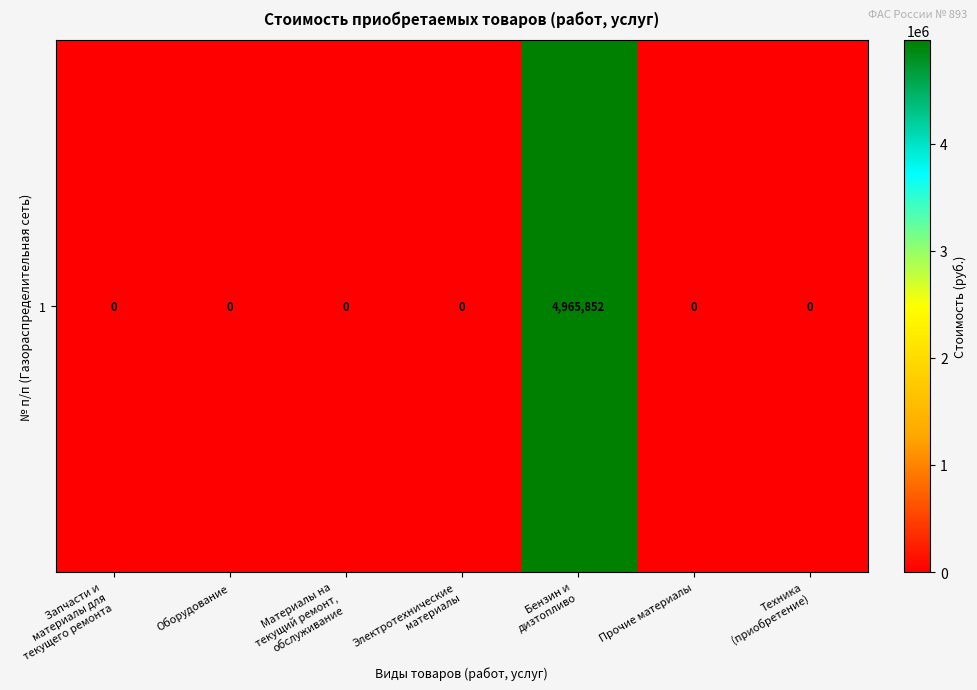

List the labels in order of value, smallest first.

Запчасти и
материалы для
текущего ремонта, Оборудование, Материалы на
текущий ремонт,
обслуживание, Электротехнические
материалы, Прочие материалы, Техника
(приобретение), Бензин и
дизтопливо